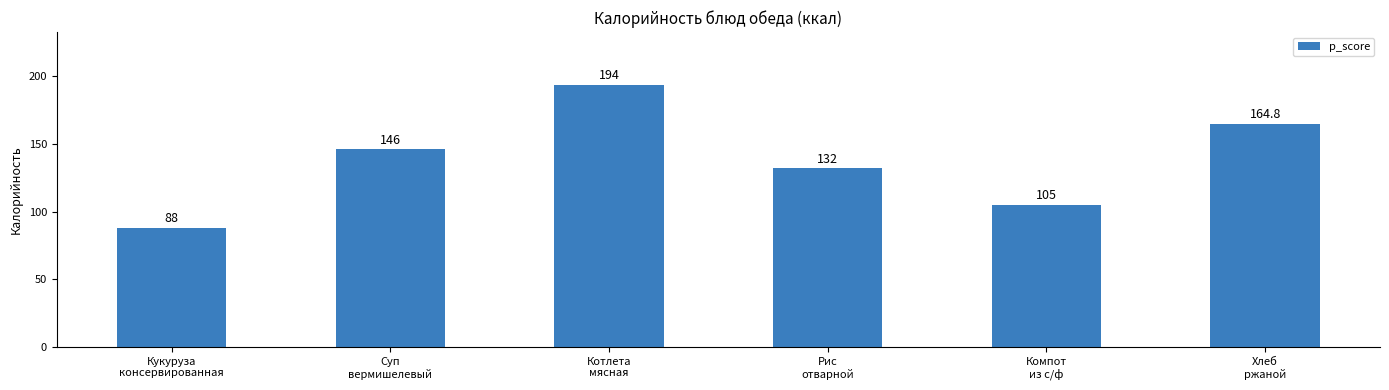

Reading right to left, list all the values displayed in this chart.

Хлеб
ржаной=164.8	Компот
из с/ф=105.0	Рис
отварной=132.0	Котлета
мясная=194.0	Суп
вермишелевый=146.0	Кукуруза
консервированная=88.0